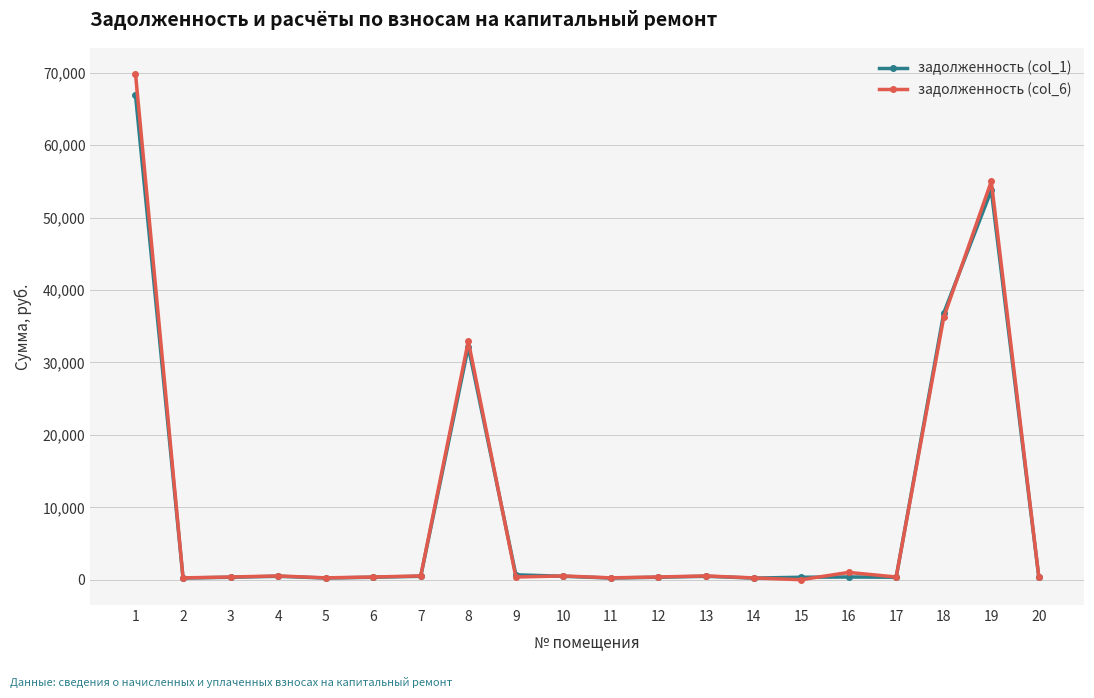

Between which two adjacent categories do задолженность (col_6) and задолженность (col_1) first intersect?

8 and 9